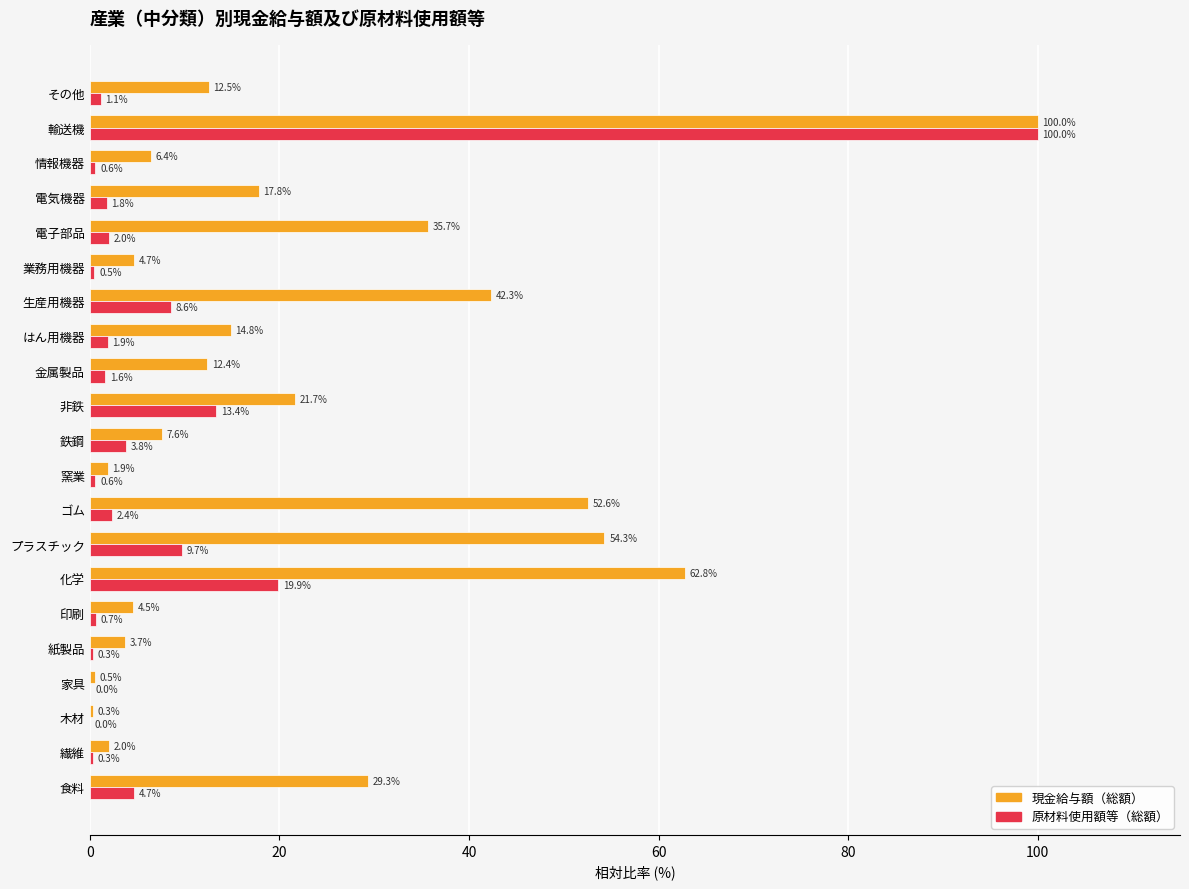

Which series changed the most between 化学 and 窯業?

現金給与額（総額）